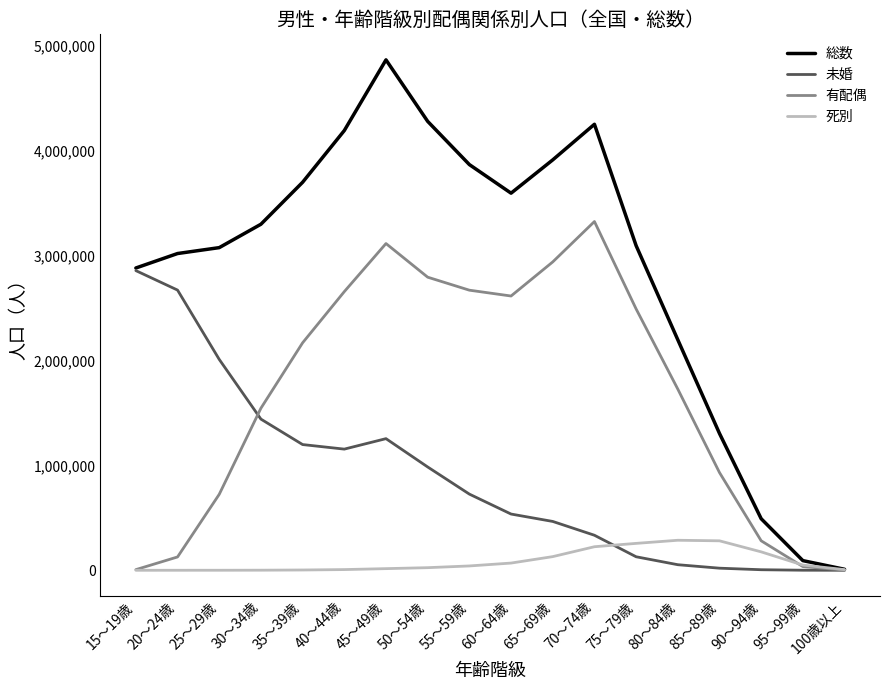

The 有配偶 series shows 1122958 at 25～29歳. True or false?

False